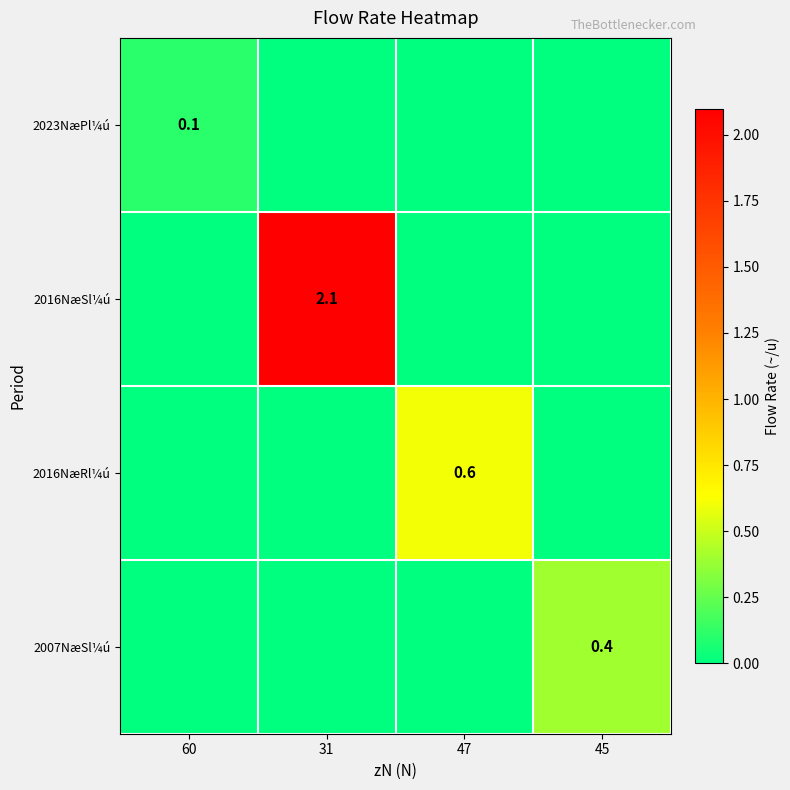

Which category has the highest value across all series?

31